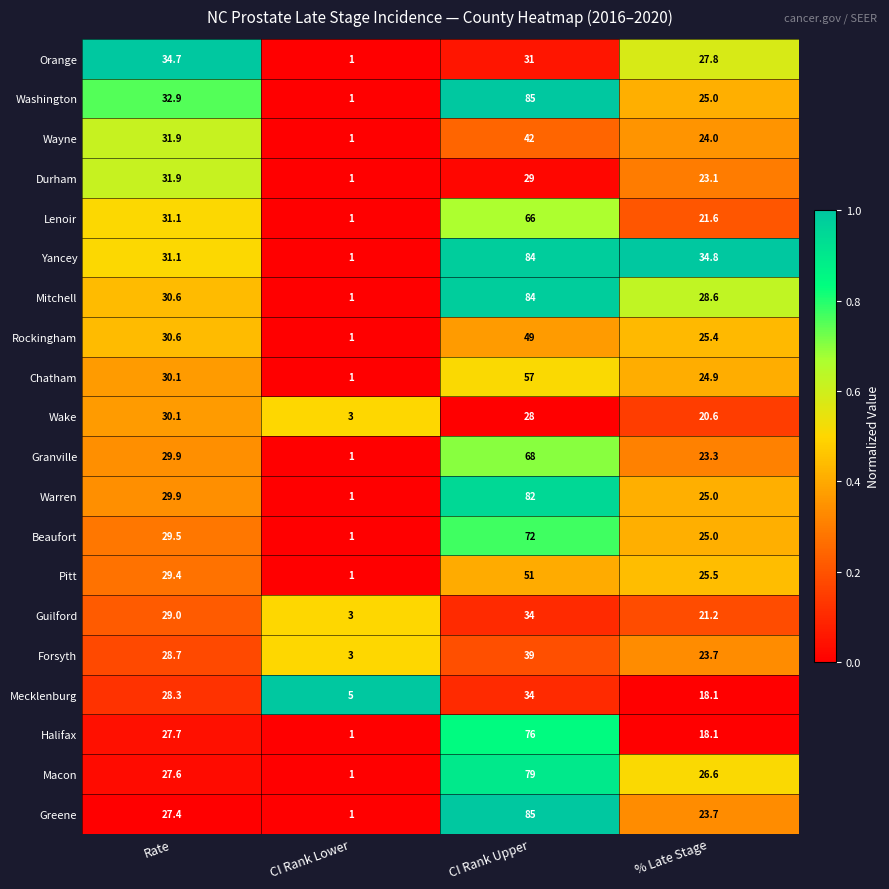

What is the total value across all series at CI Rank Lower?

30.0